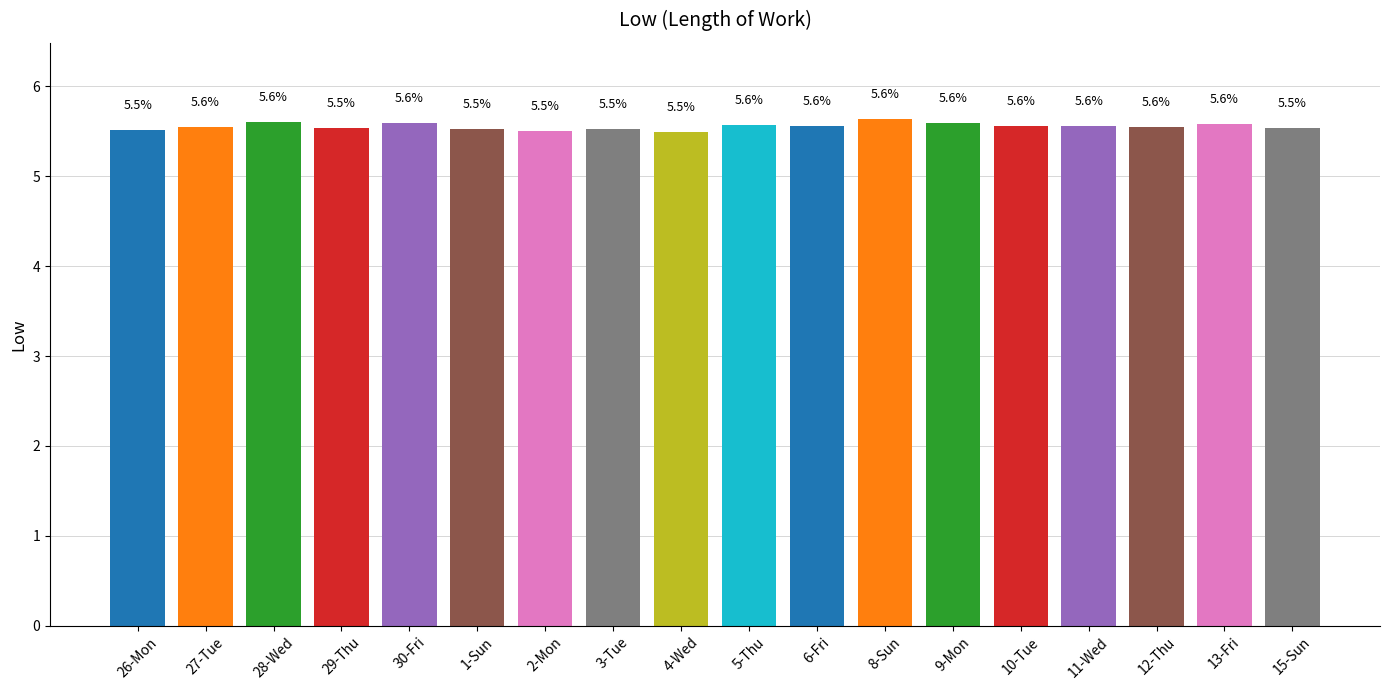

What is the greatest value displayed?

5.6